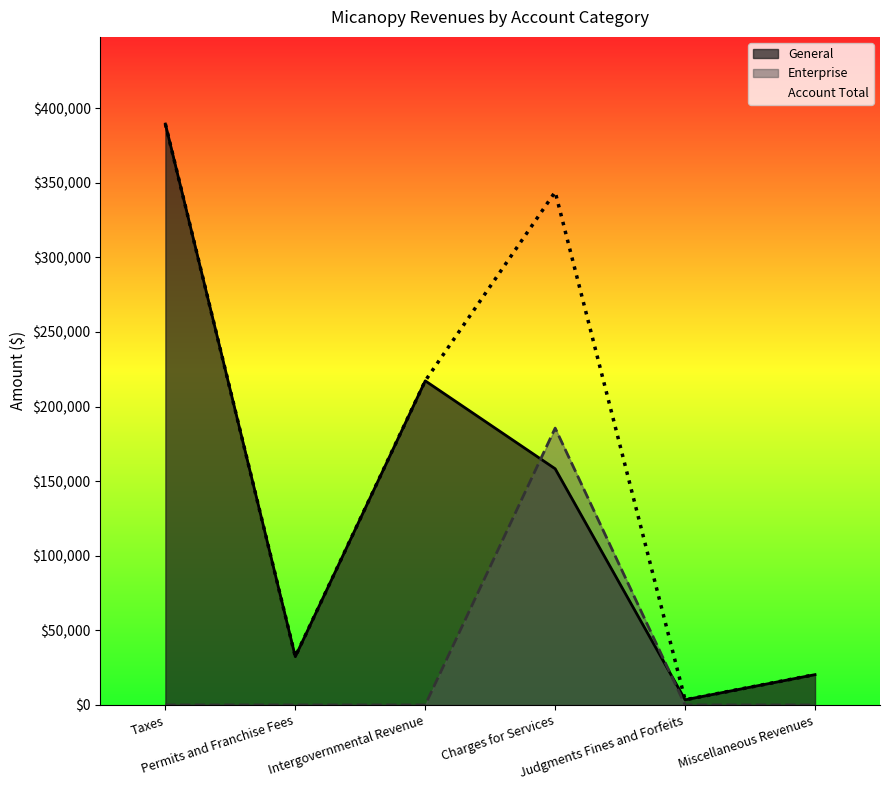

True or false: Account Total and General intersect in this chart.

False